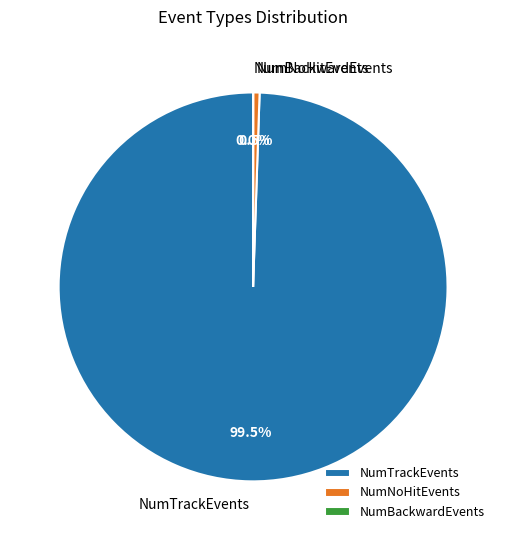

Between NumTrackEvents and NumNoHitEvents, which is larger?

NumTrackEvents